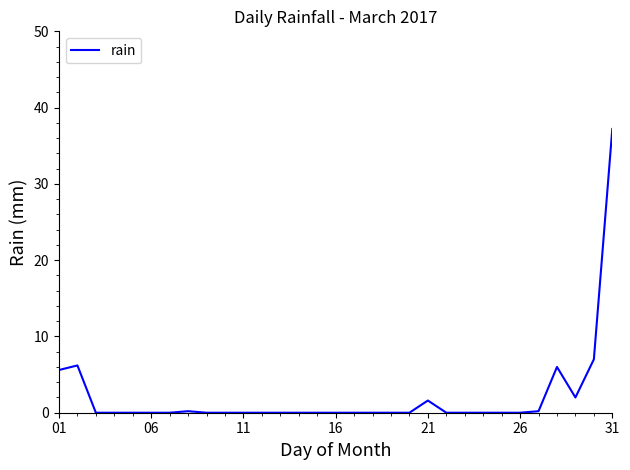

What is the difference between the maximum and minimum values?

37.2